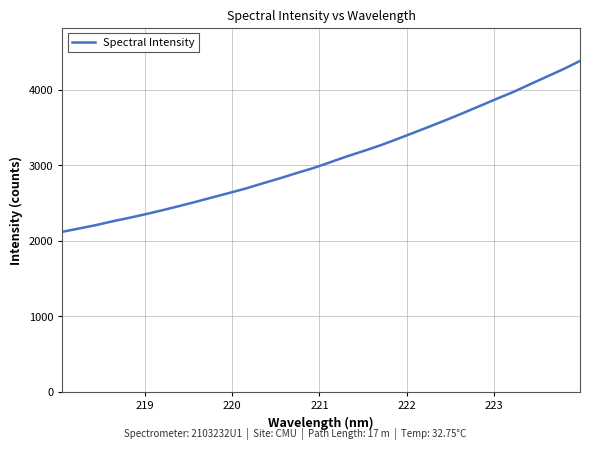

What is the greatest value displayed?

4385.0